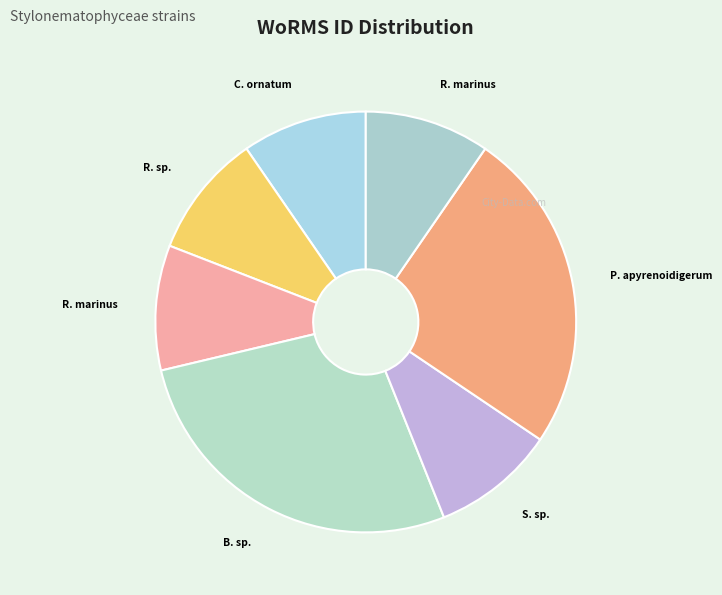

Rank the categories by value from lowest to highest.

Stylonema sp., Rhodosorus sp., Chroodactylon ornatum, Rhodosorus marinus (Villefranche), Rhodosorus marinus (Hawaii), Purpureofilum apyrenoidigerum, Bangiopsis sp.